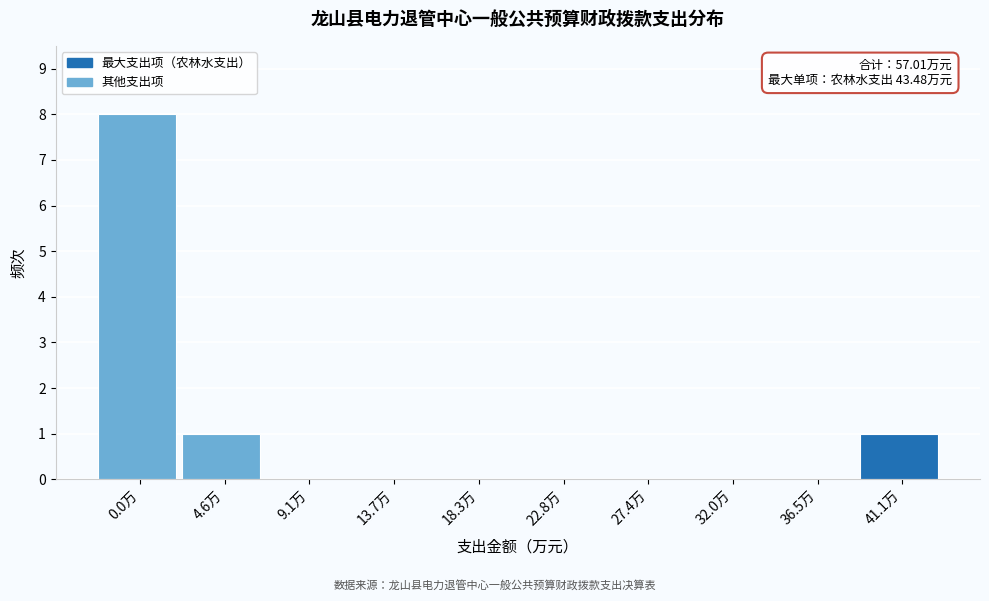

Reading right to left, transcribe all the data shown in this chart.

41.1万=1	36.5万=0	32.0万=0	27.4万=0	22.8万=0	18.3万=0	13.7万=0	9.1万=0	4.6万=1	0.0万=8